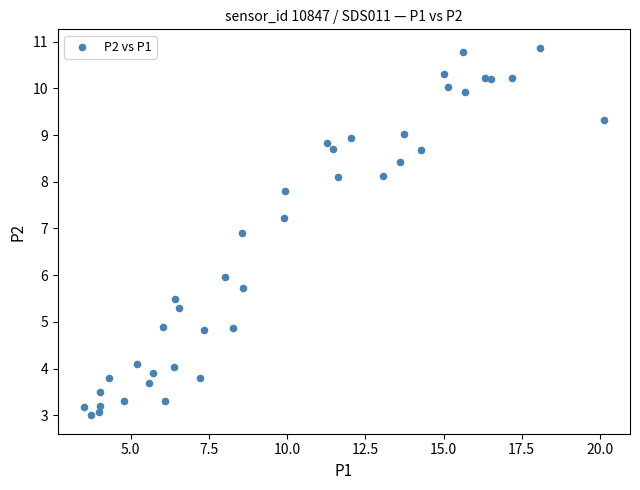

What is the range of X values (max minus min)?

16.6